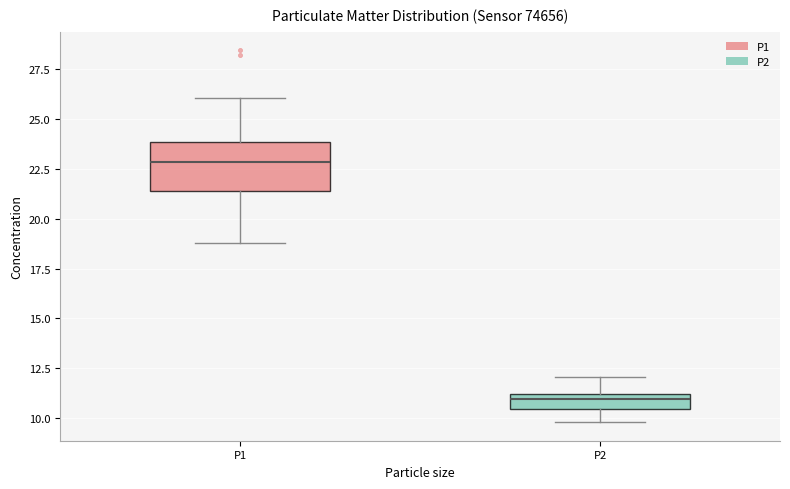

Reading left to right, read every box against the y-axis: the position of its median line, the range the box covers, and the ends of its whiskers. The values are not printed on the chart, so give them approximately, as read against the axis.

P1: median 23.0, box 21.5 to 24.0, whiskers 19.0 to 26.0
P2: median 11.0 (inside the box), box 10.5 to 11.0, whiskers 10.0 to 12.0